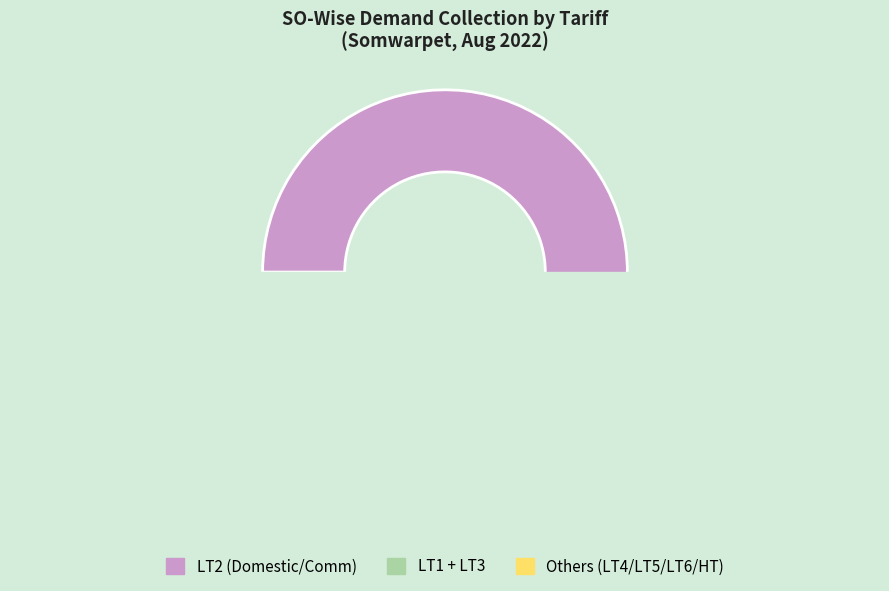

Combined, what portion of the pie is LT3 and LT4?

18.9%